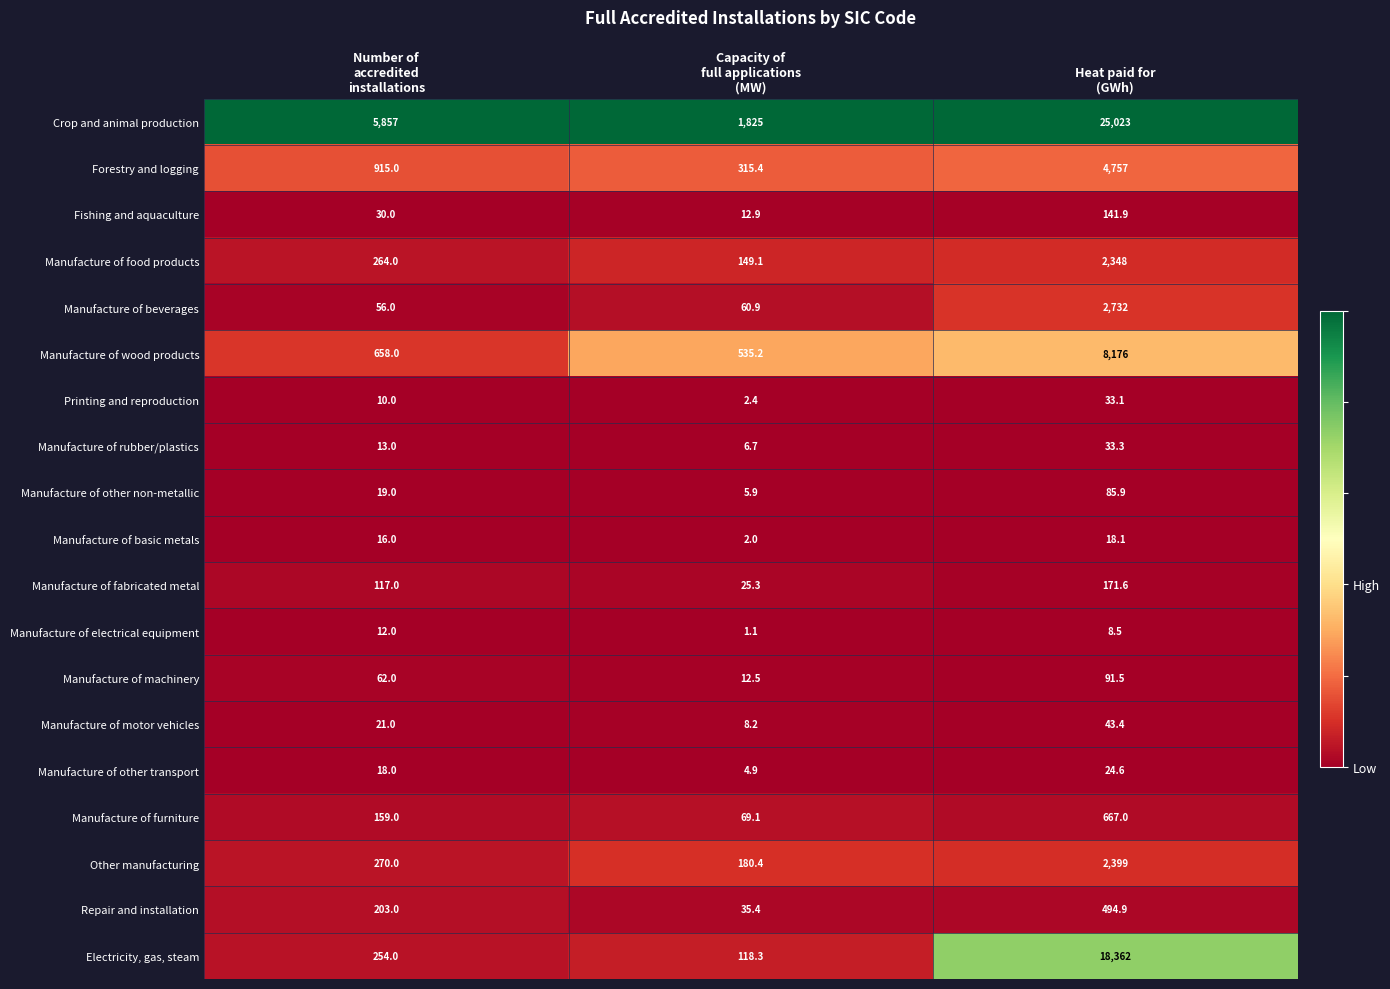

Rank the series by their maximum value, from highest to lowest.

Crop and animal production, Electricity, gas, steam, Manufacture of wood products, Forestry and logging, Manufacture of beverages, Other manufacturing, Manufacture of food products, Manufacture of furniture, Repair and installation, Manufacture of fabricated metal, Fishing and aquaculture, Manufacture of machinery, Manufacture of other non-metallic, Manufacture of motor vehicles, Manufacture of rubber/plastics, Printing and reproduction, Manufacture of other transport, Manufacture of basic metals, Manufacture of electrical equipment